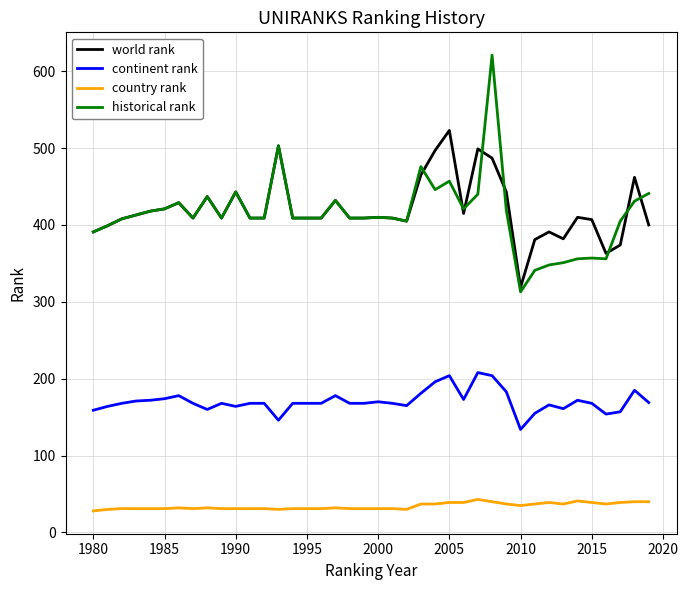

What is the maximum value shown in the chart?

621